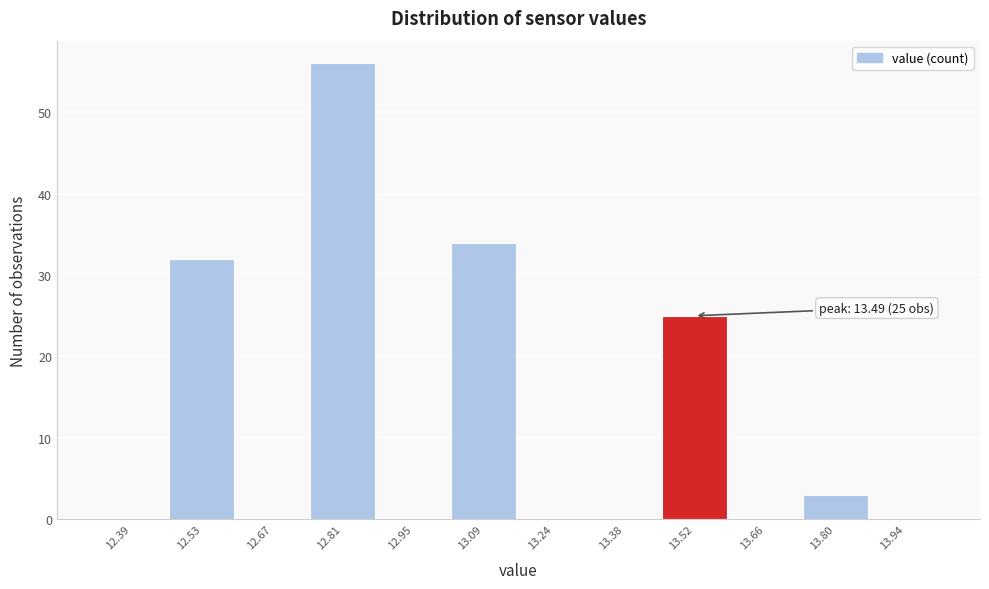

Which range on the x-axis has the tallest bar?

12.74 to 12.88